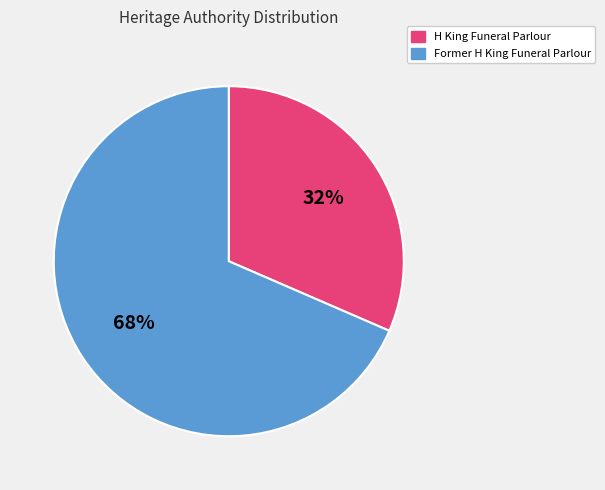

How many segments does this pie chart have?

2